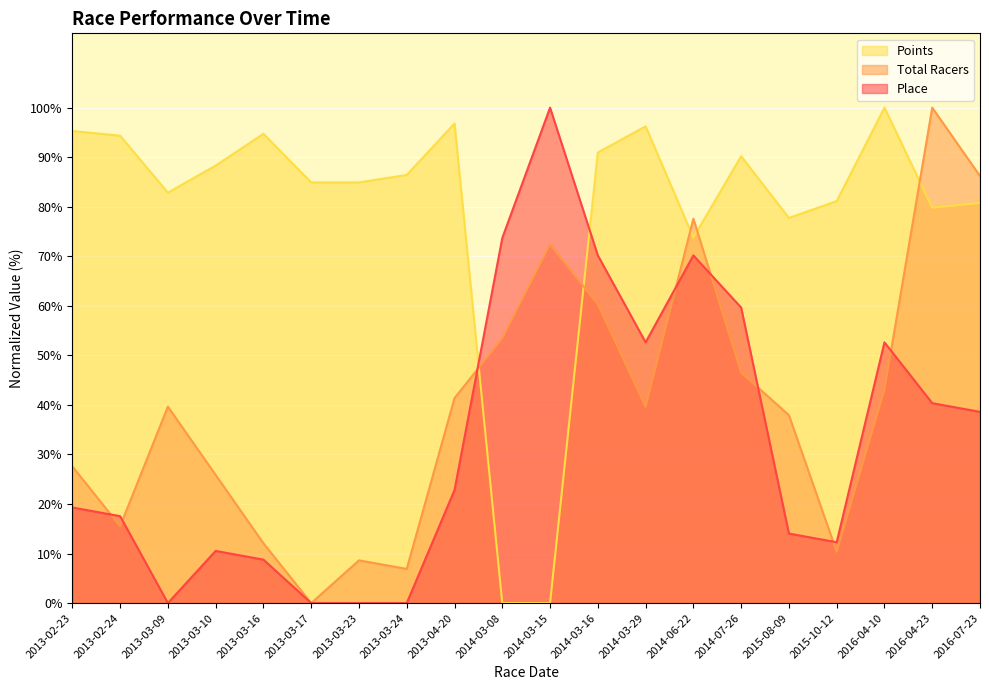

What is the difference between the maximum and minimum values in the Total Racers series?

100.0